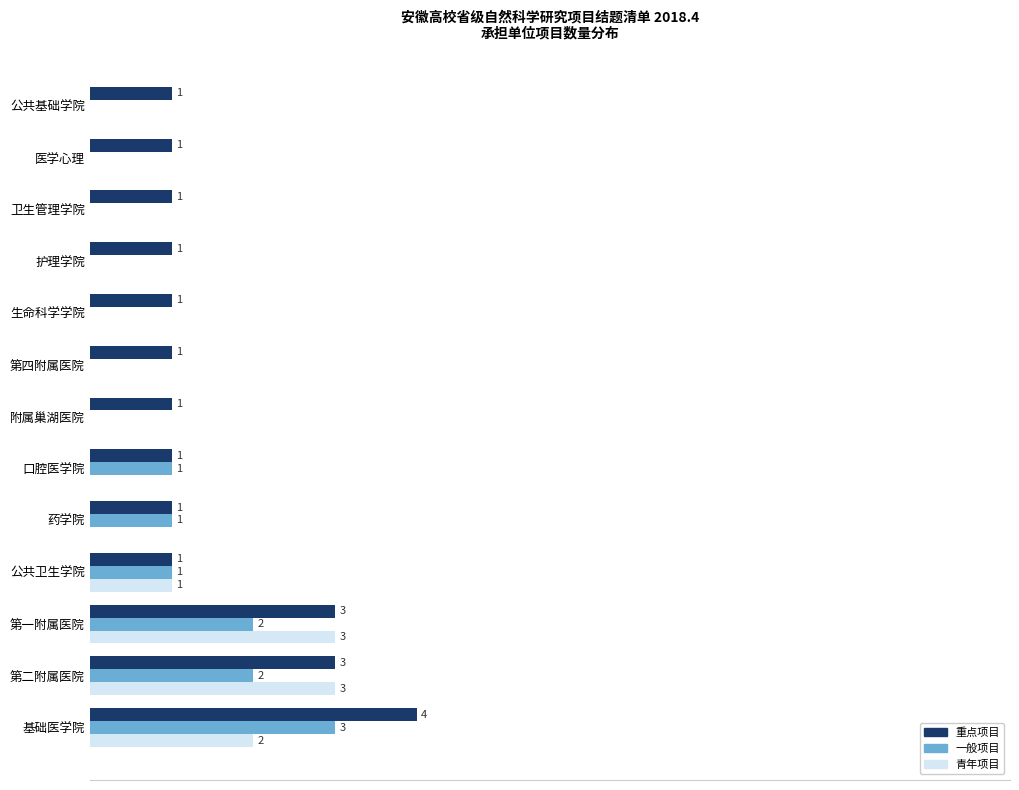

Which label corresponds to the largest value in the chart?

基础医学院